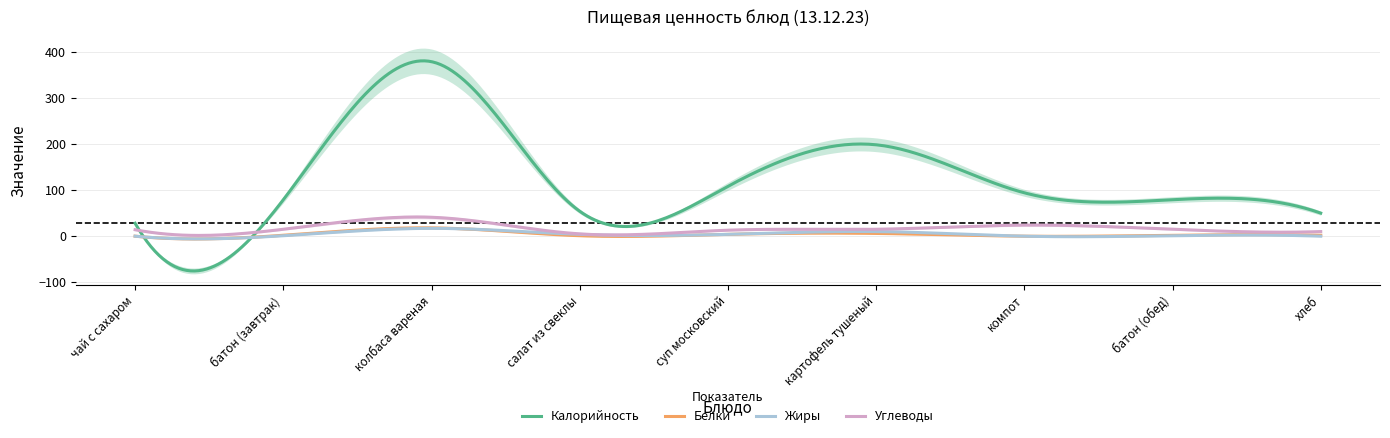

Does the chart display data point markers on the line(s)?

No